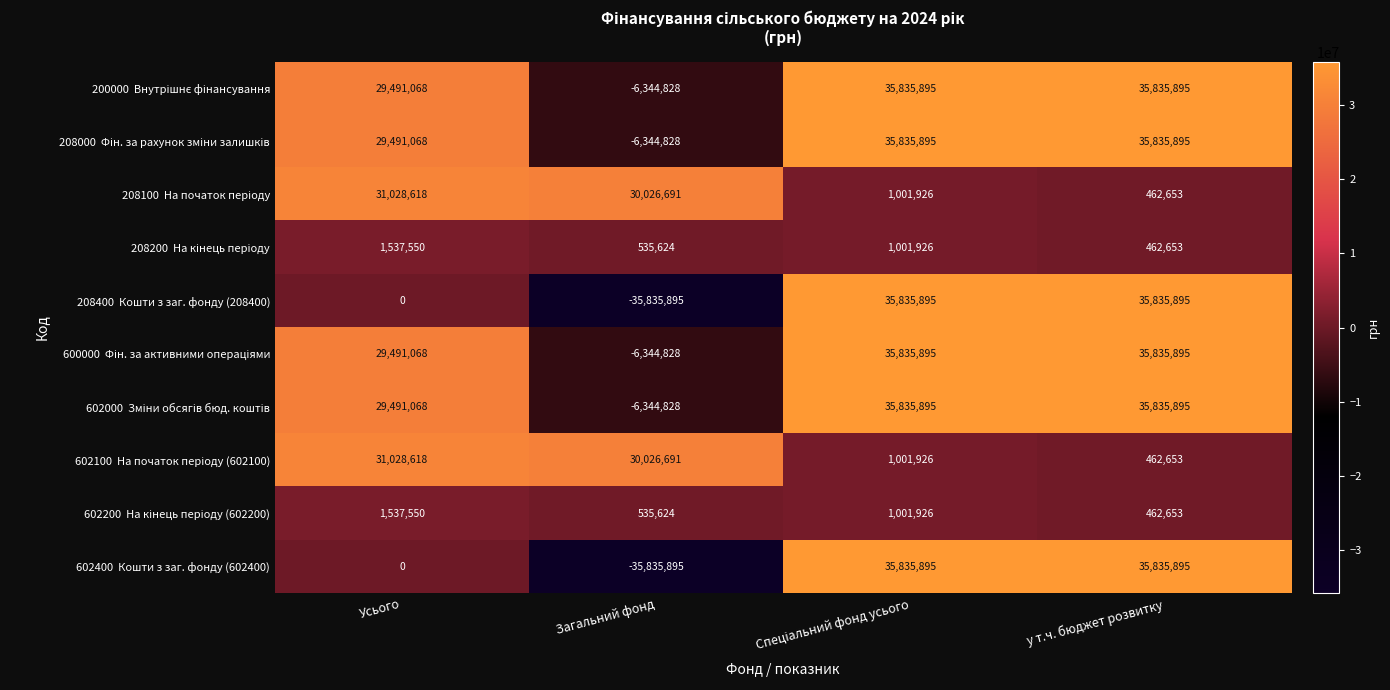

Which label corresponds to the smallest value in the chart?

Загальний фонд